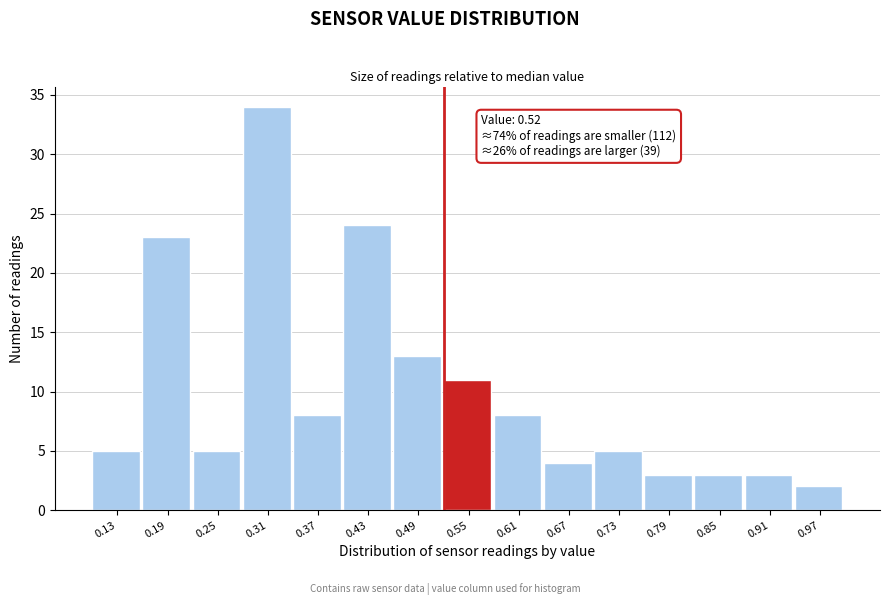

Which range on the x-axis has the tallest bar?

0.28 to 0.34